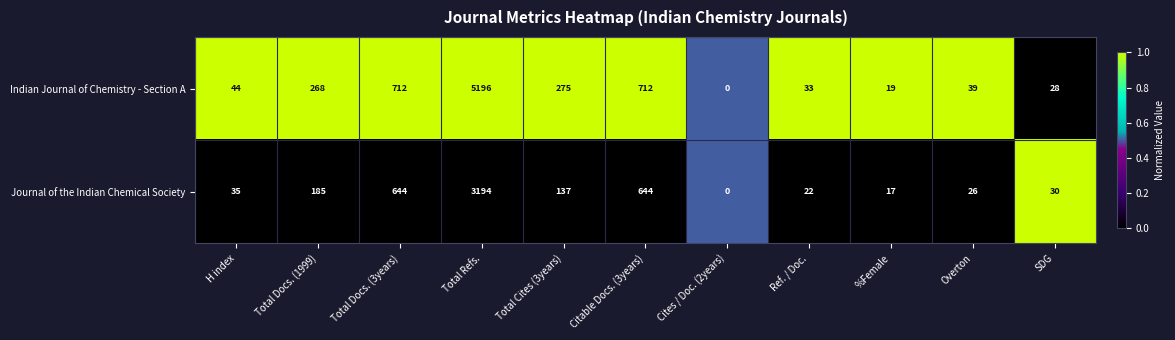

Which series has the widest spread of values?

Indian Journal of Chemistry - Section A